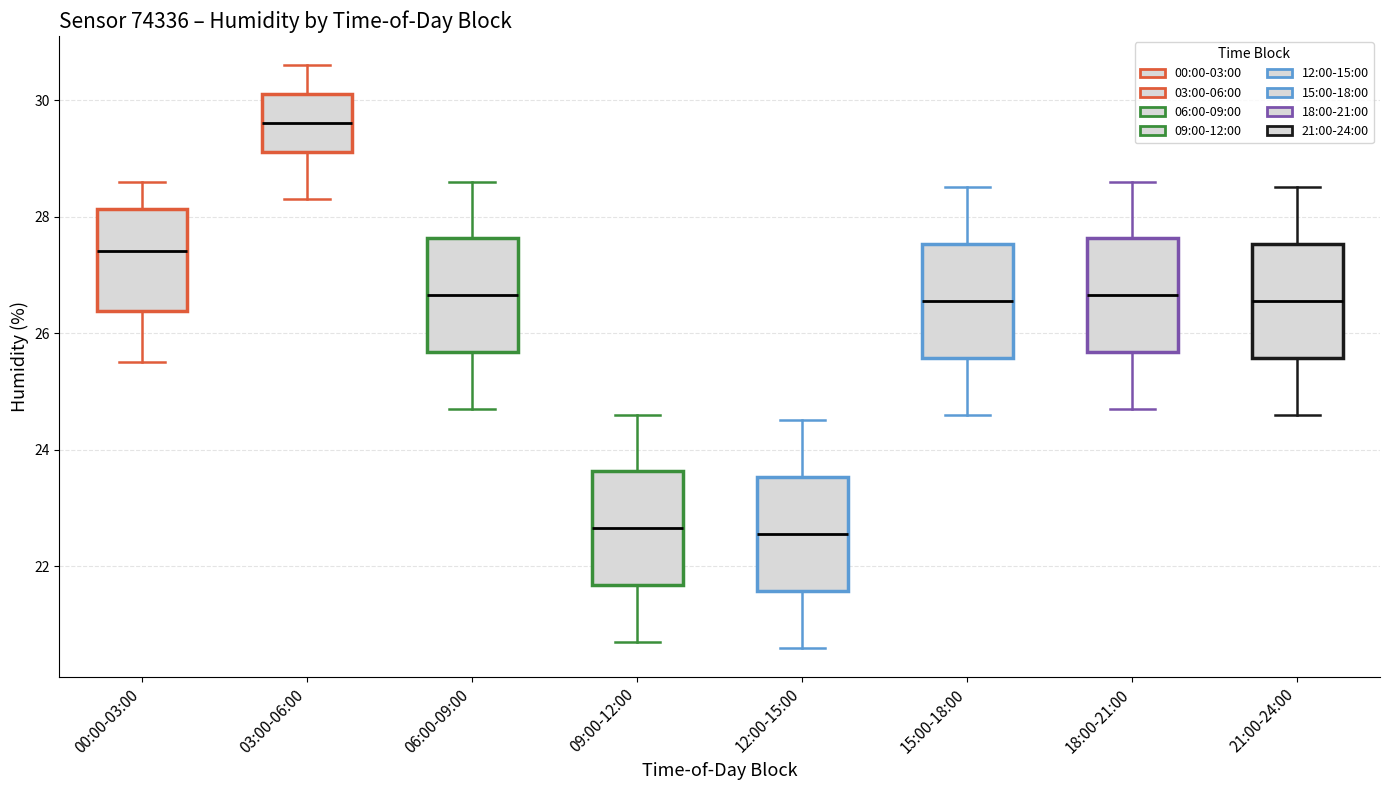

Where does the lower whisker of the box for 18:00-21:00 end on the y-axis? The values are not printed on the chart, so give them approximately, as read against the axis.

24.8